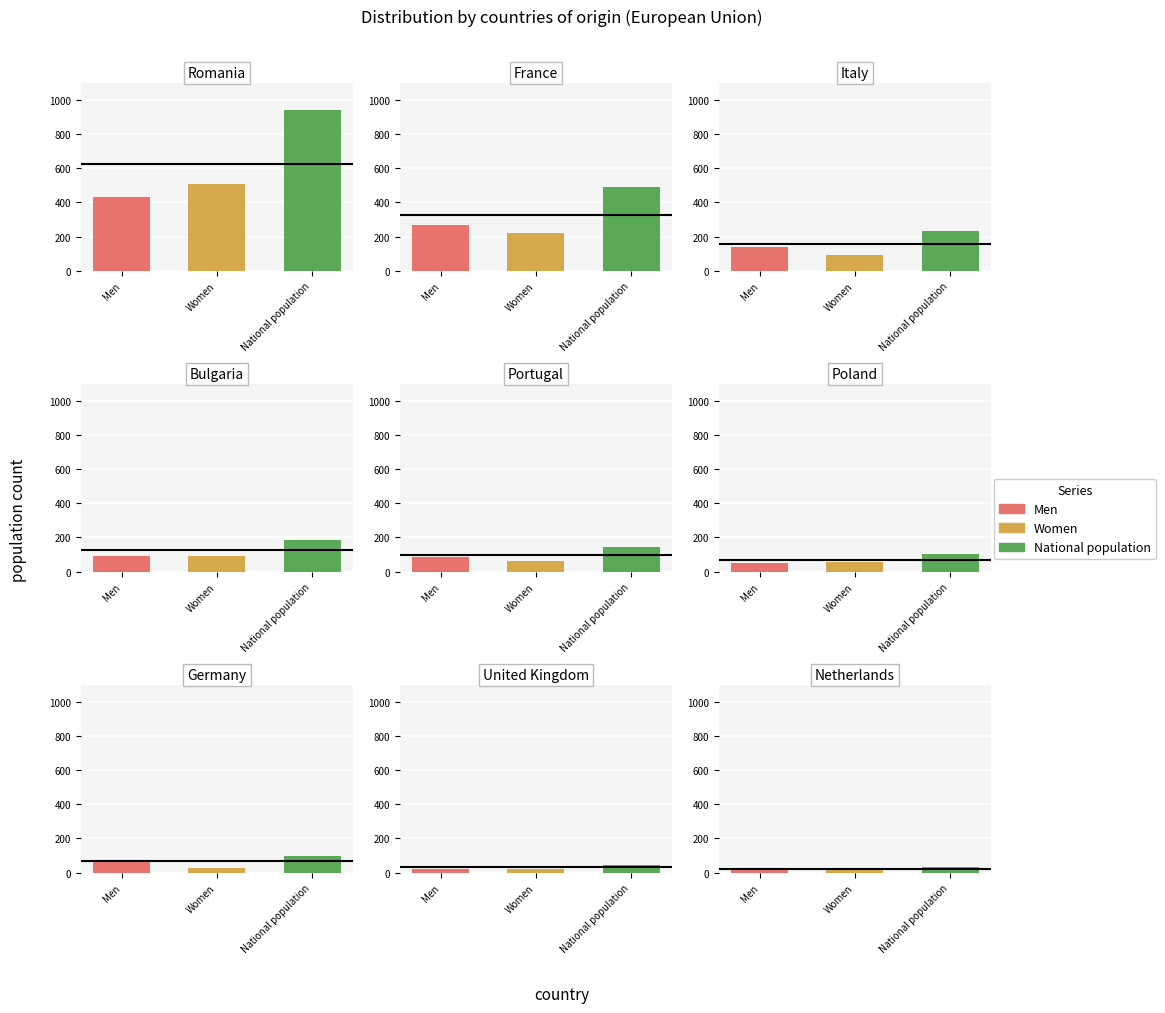

Reading left to right, what are all the values shown in this chart?

Men: Romania=433	France=270	Italy=138	Bulgaria=93	Portugal=85	Poland=51	Germany=71	United Kingdom=23	Netherlands=18
Women: Romania=507	France=221	Italy=94	Bulgaria=94	Portugal=62	Poland=55	Germany=27	United Kingdom=23	Netherlands=17
National population: Romania=940	France=491	Italy=232	Bulgaria=187	Portugal=147	Poland=106	Germany=98	United Kingdom=46	Netherlands=35